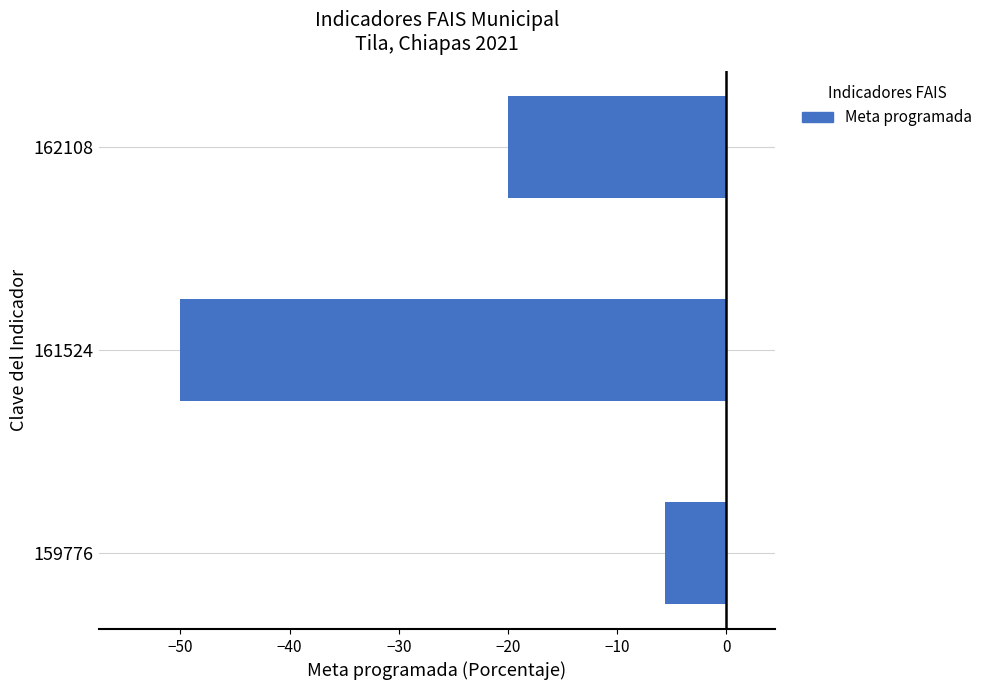

What is the approximate value at 162108?

-20.0